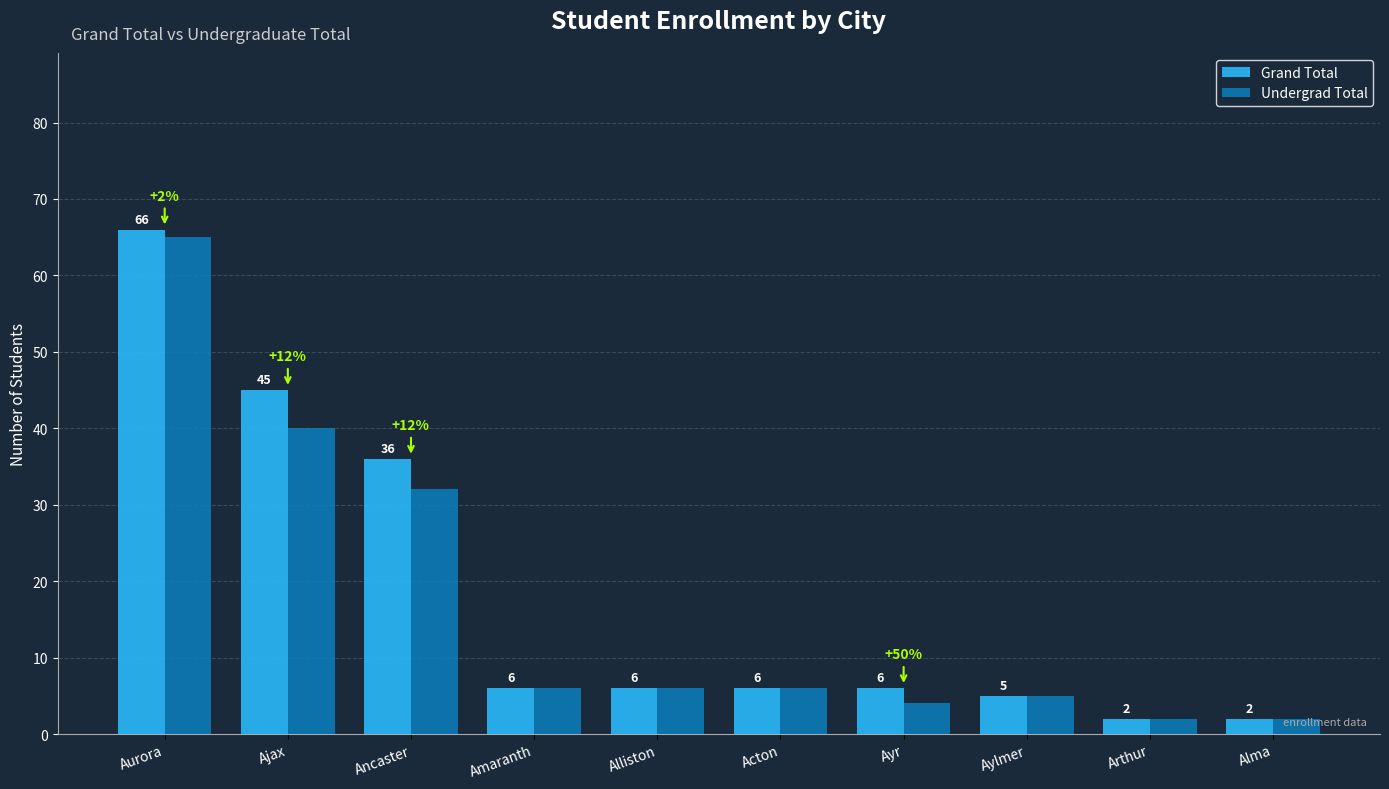

At how many categories does at least one series exceed 33?

3